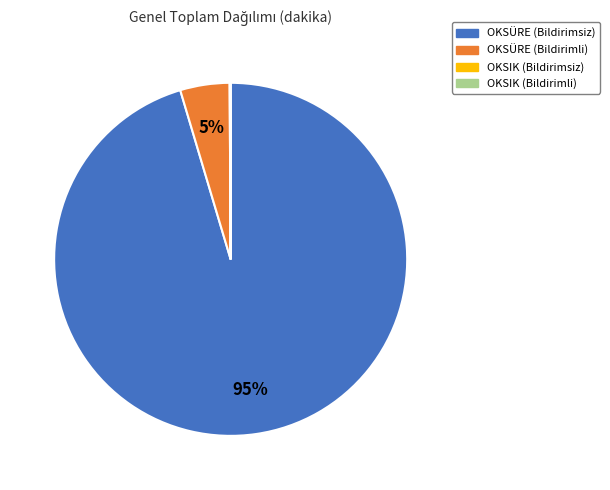

To the nearest percent, what is the average slice percentage?

25%